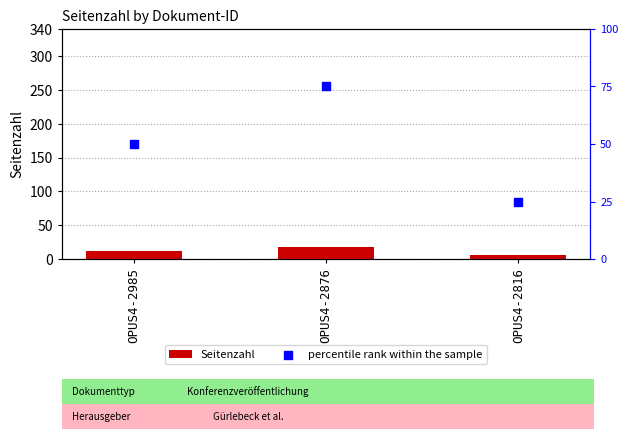

Which series has the largest total across all categories?

percentile rank within the sample